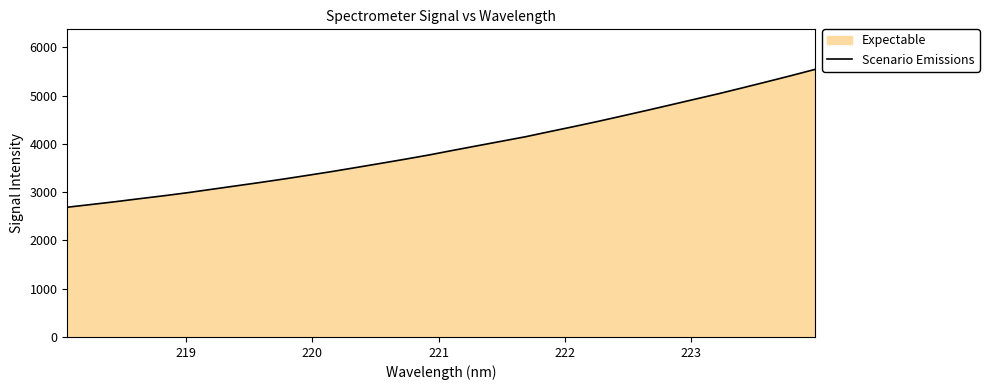

What is the greatest value displayed?

5542.1